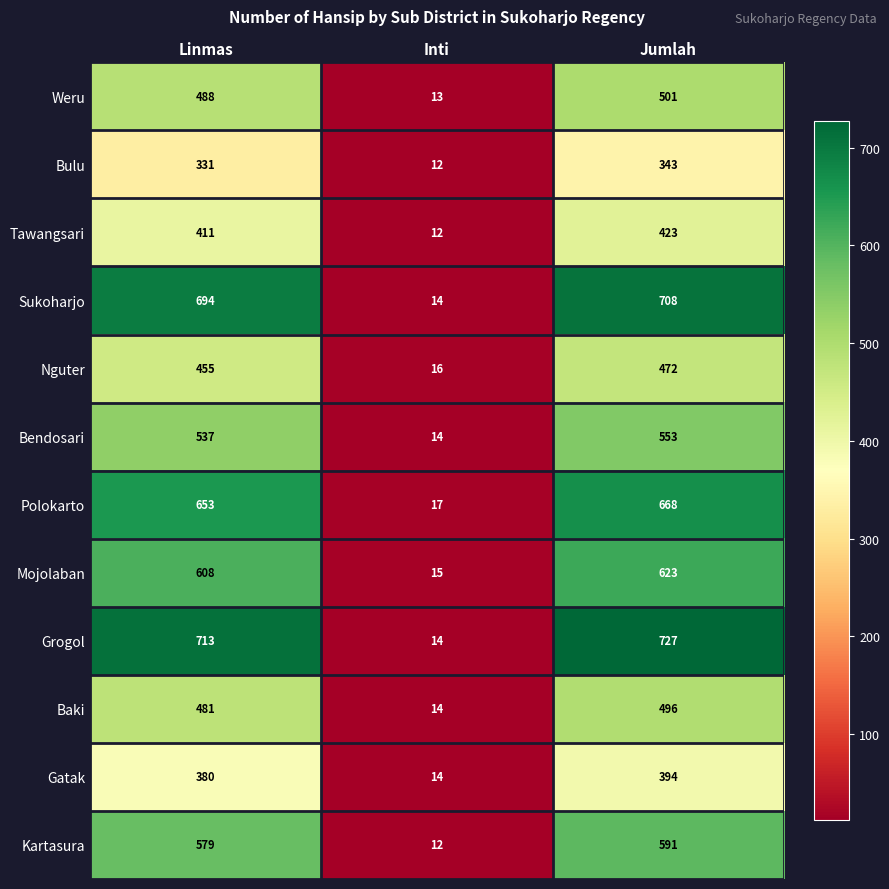

At which label is Kartasura closest to 301?

Linmas